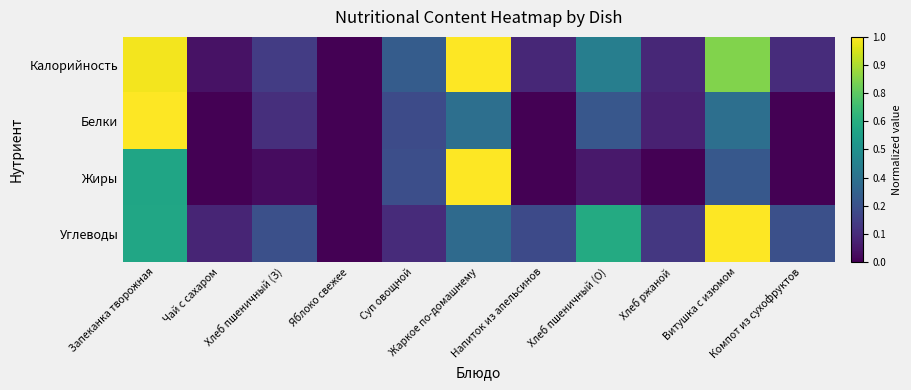

Between Хлеб пшеничный (З) and Яблоко свежее, which is larger?

Хлеб пшеничный (З)